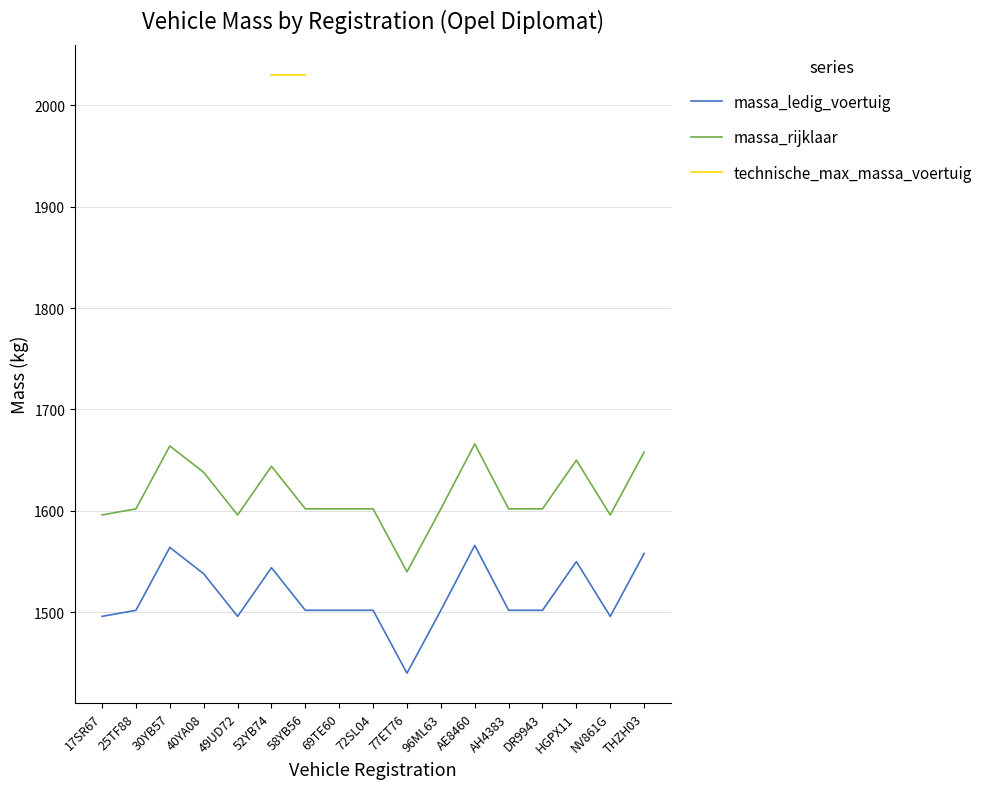

Which series changed the most between 69TE60 and DR9943?

massa_ledig_voertuig